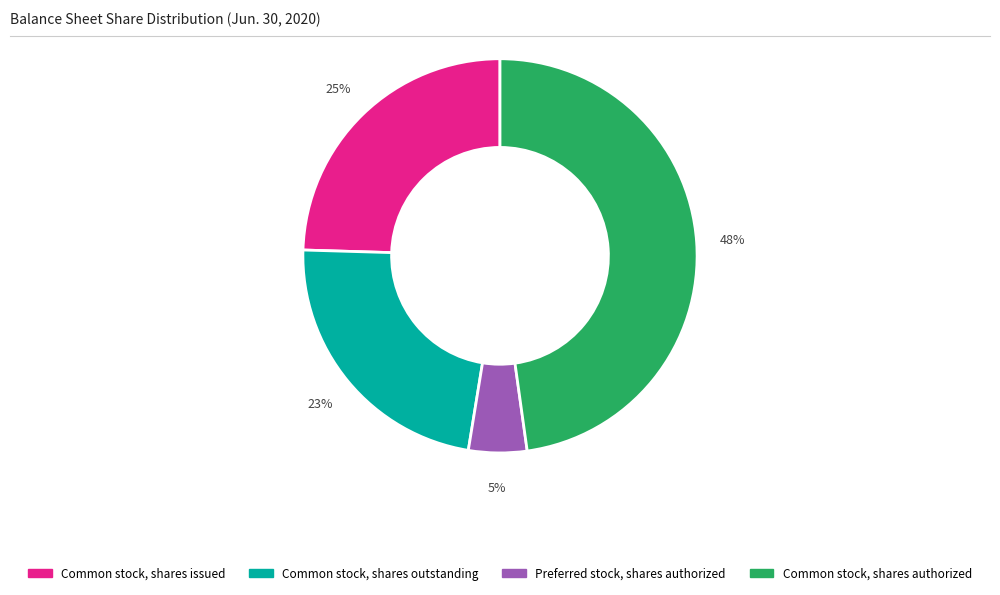

To the nearest percent, what is the average slice percentage?

25%